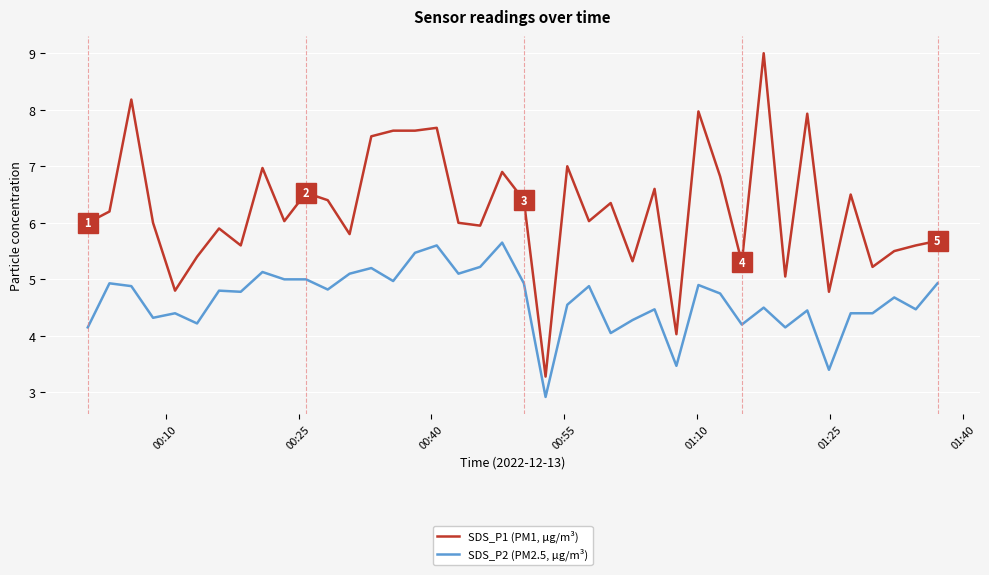

What is the smallest value displayed?

2.9